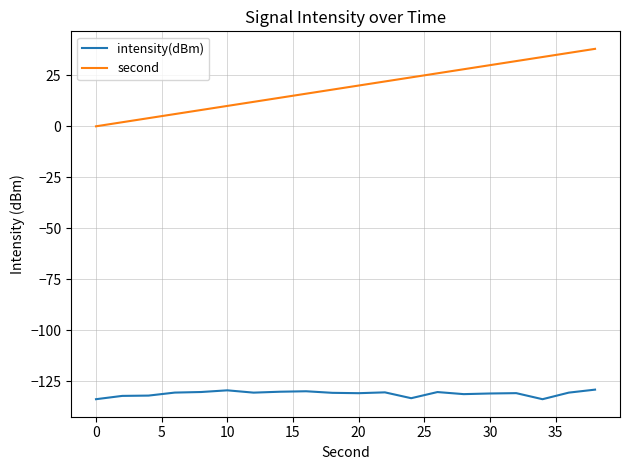

At how many categories does at least one series exceed 19?

10